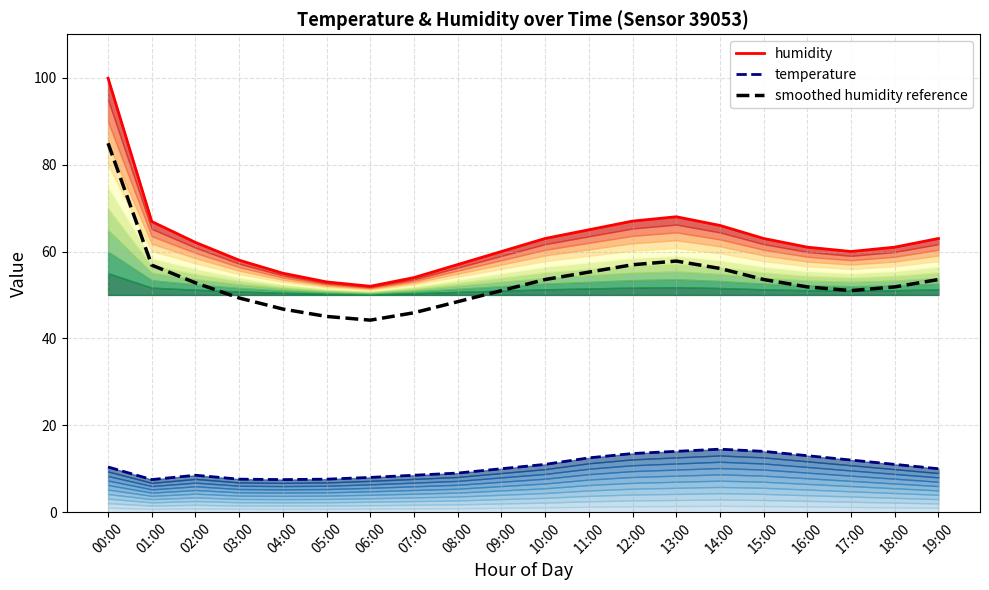

At which category does smoothed humidity reference reach its first local peak?

13:00